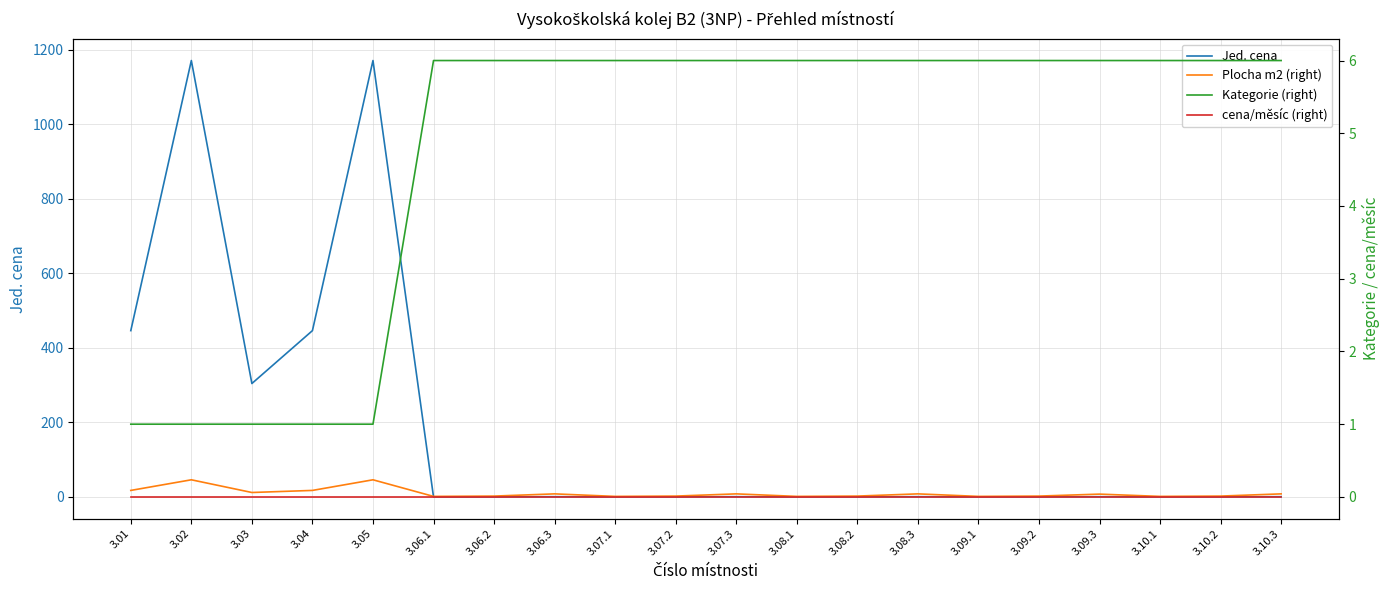

List the series in order of their peak value, lowest first.

cena/měsíc (right), Kategorie (right), Plocha m2 (right), Jed. cena